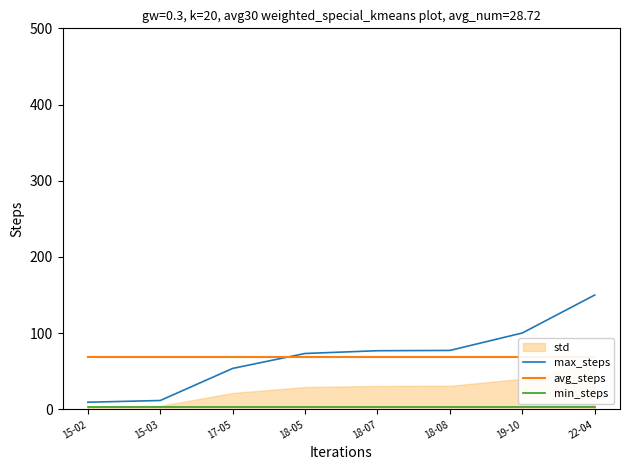

Which series has the largest total across all categories?

max_steps